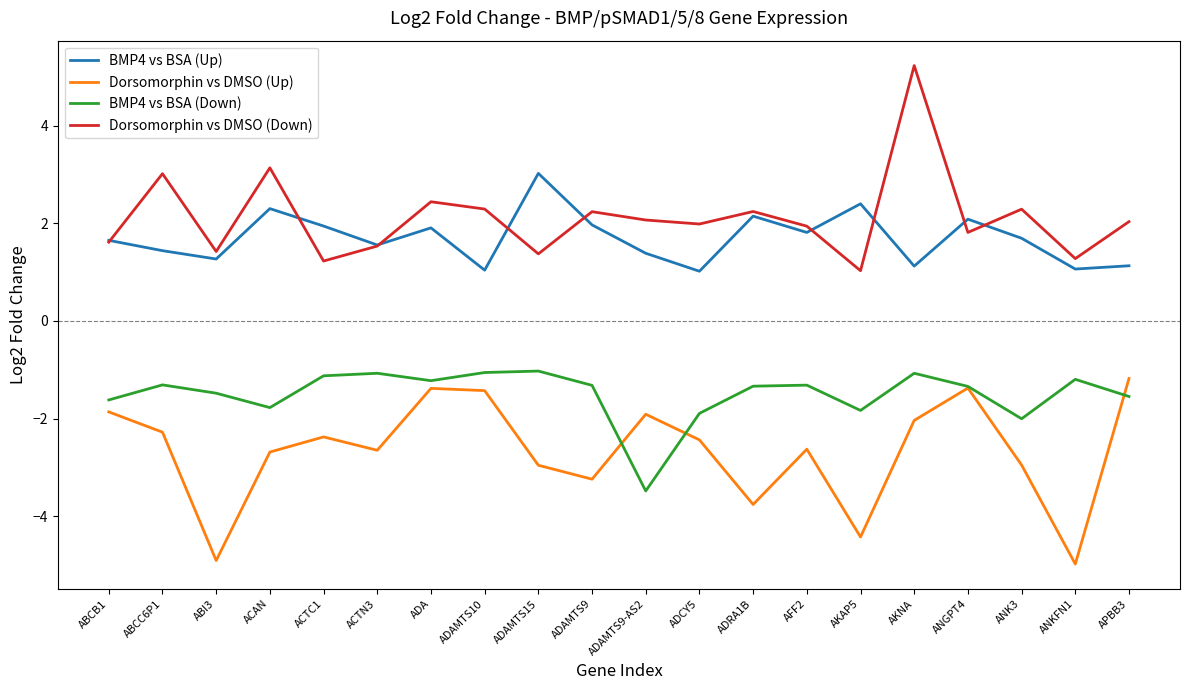

What is the maximum value for Dorsomorphin vs DMSO (Down)?

5.2